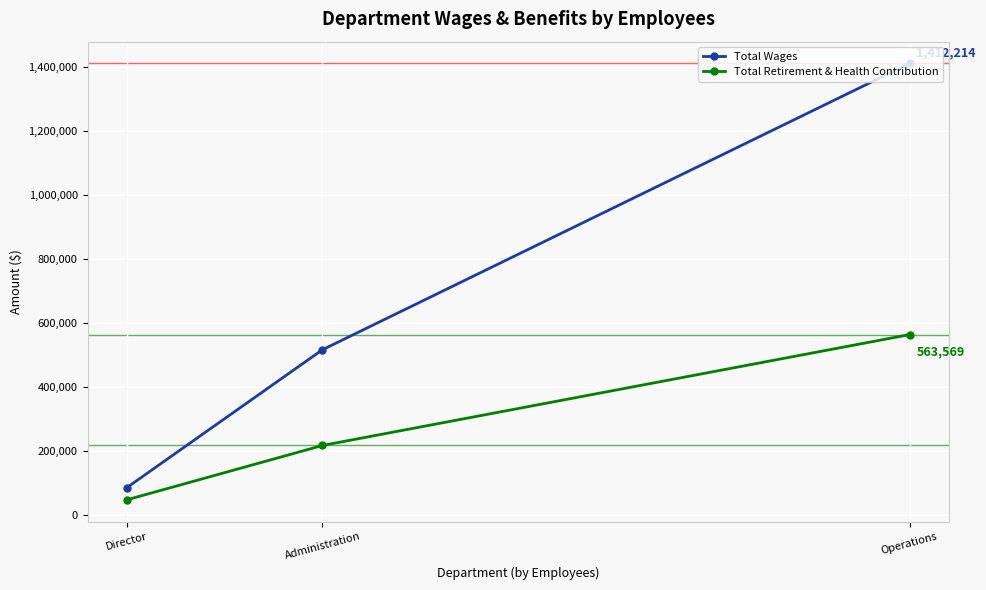

What is the smallest value displayed?

46388